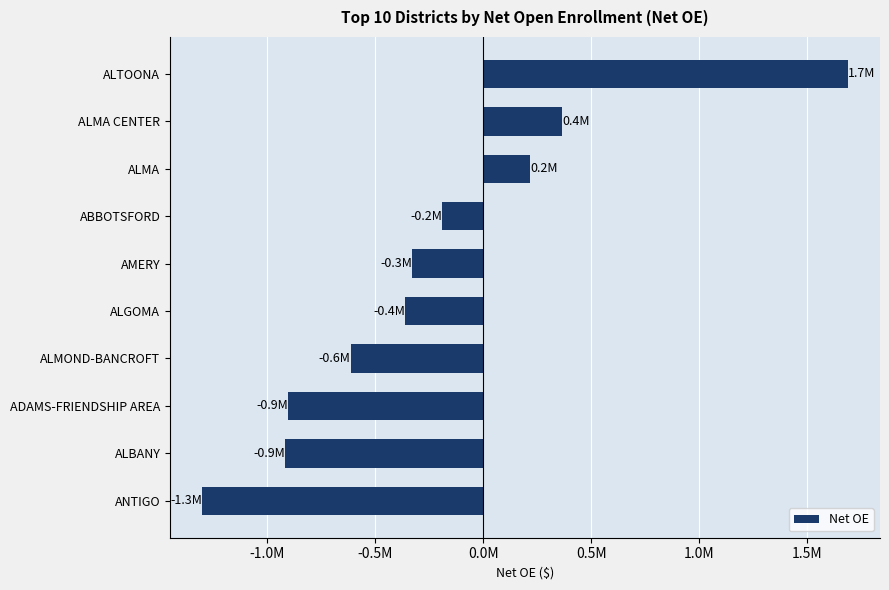

What is the greatest value displayed?

1688368